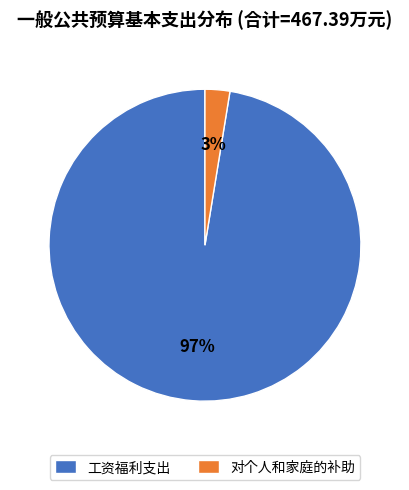

To the nearest percent, what is the average slice percentage?

50%